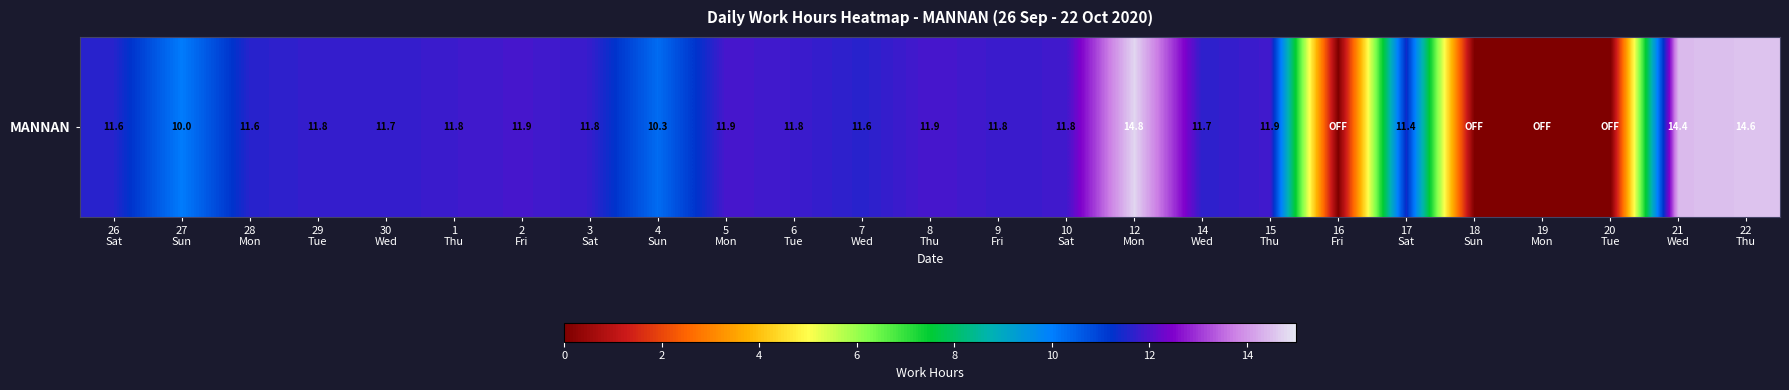

Where is the data nearest to the value 7?

27
Sun